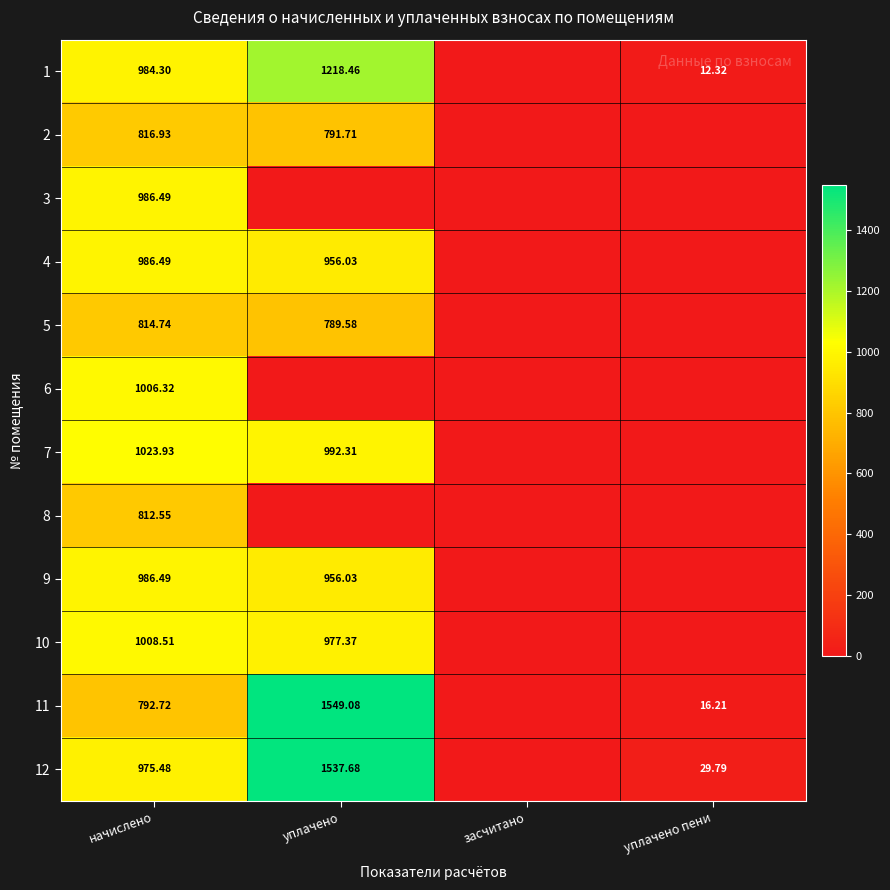

Which category has the highest value across all series?

уплачено